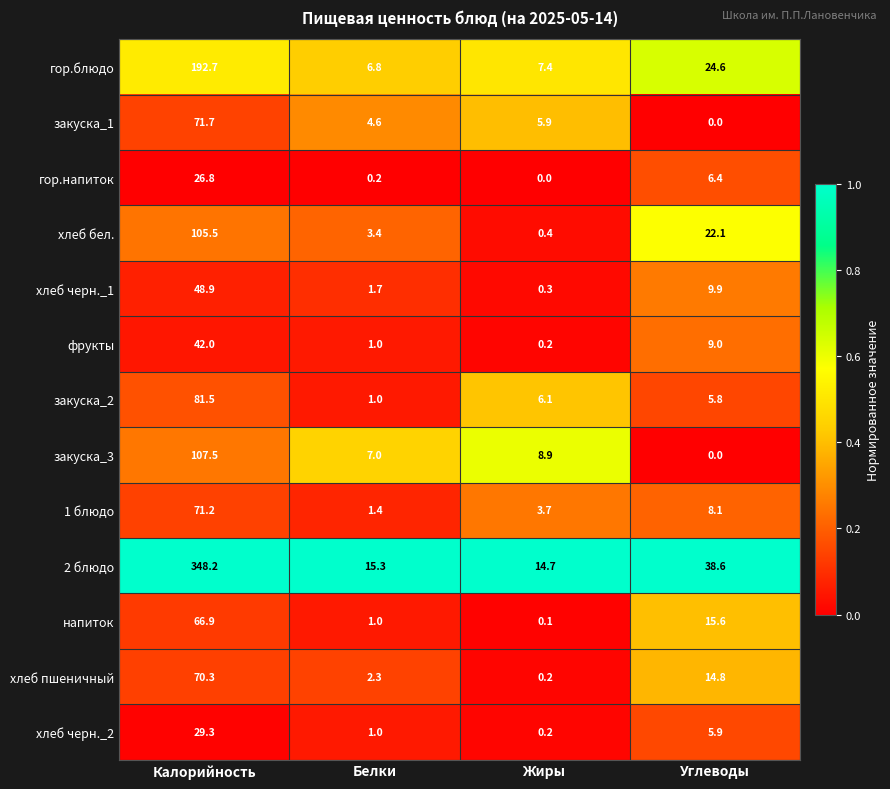

List the labels in order of 1 блюдо value, largest first.

Калорийность, Углеводы, Жиры, Белки